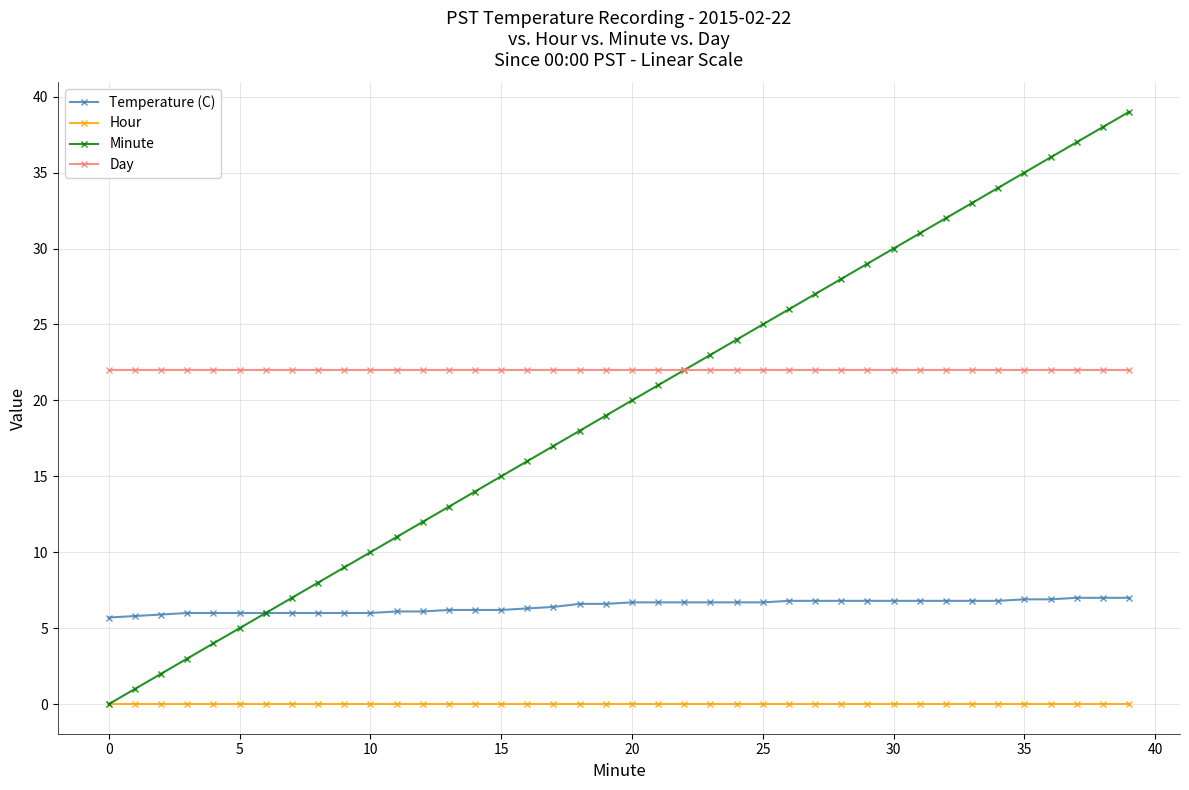

Rank the series by their maximum value, from lowest to highest.

Hour, Temperature (C), Day, Minute